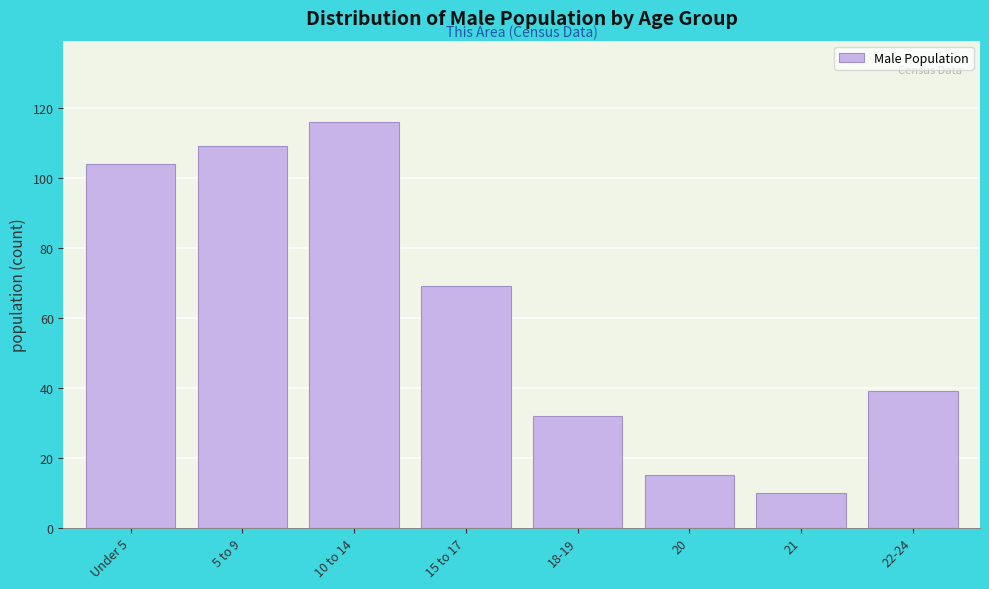

Reading left to right, list all the values displayed in this chart.

104	109	116	69	32	15	10	39